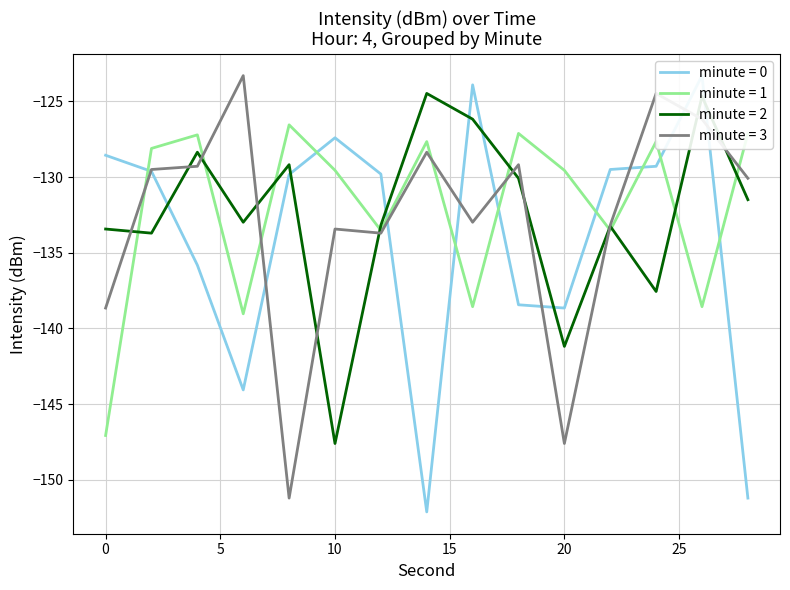

What is the lowest value of the minute = 2 series?

-147.6